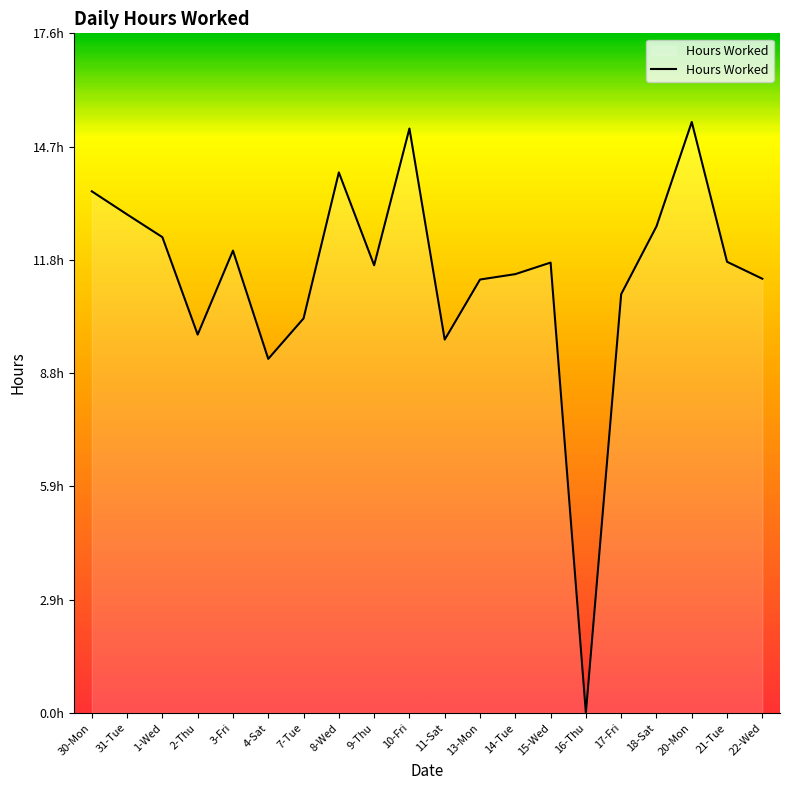

Is this an area chart (filled region under the line)?

Yes